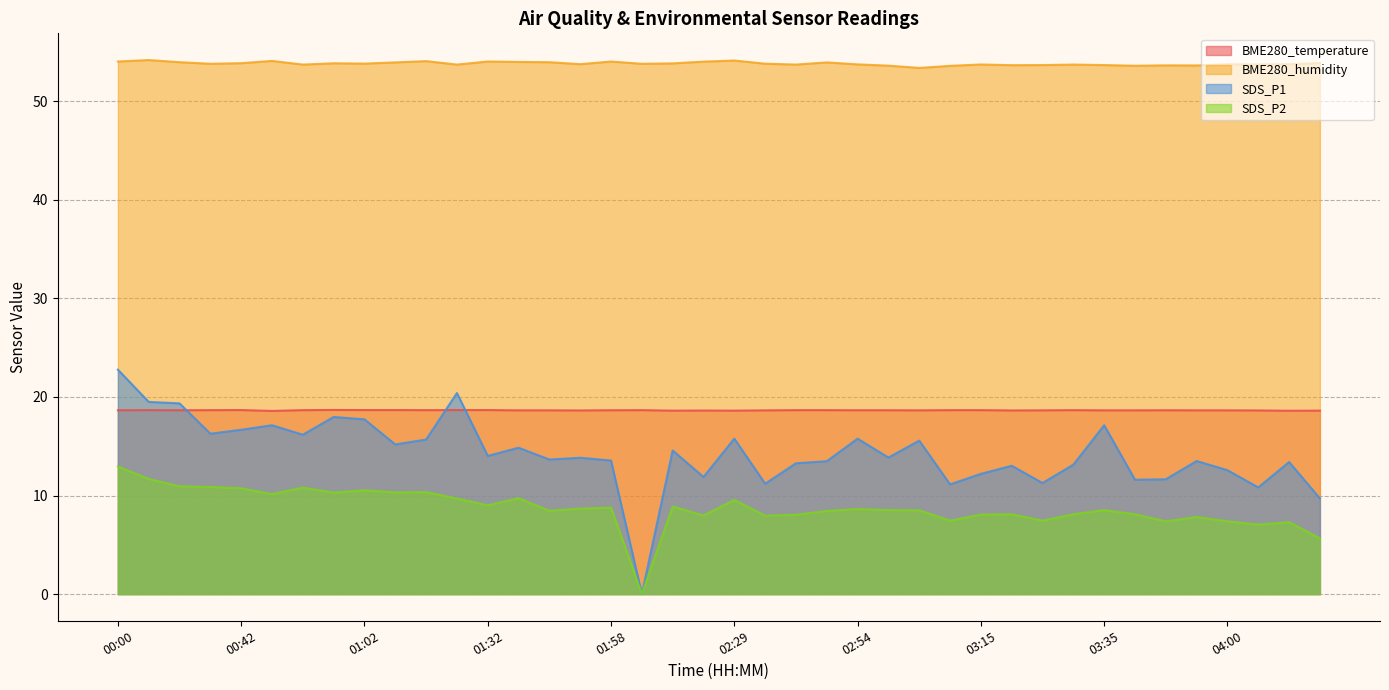

The value of SDS_P1 at 03:40 is 11.6. True or false?

True